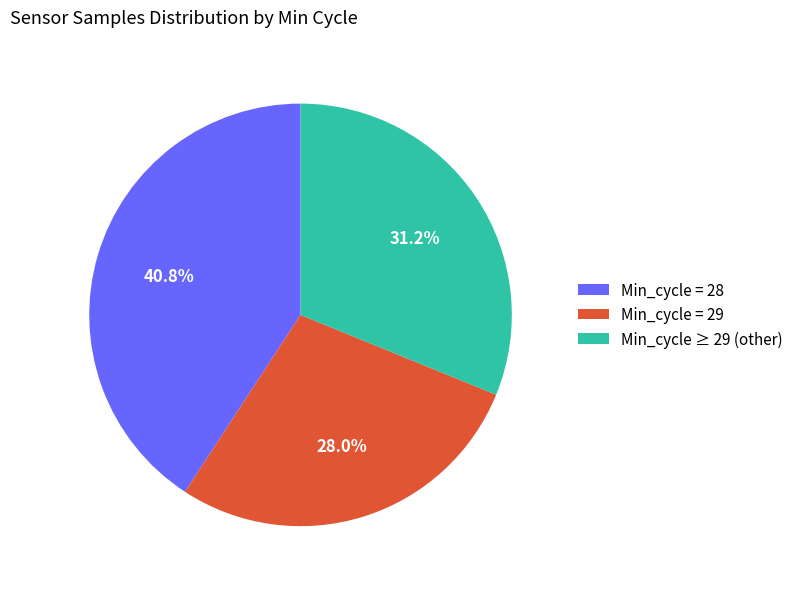

Is there a majority slice in this chart?

No